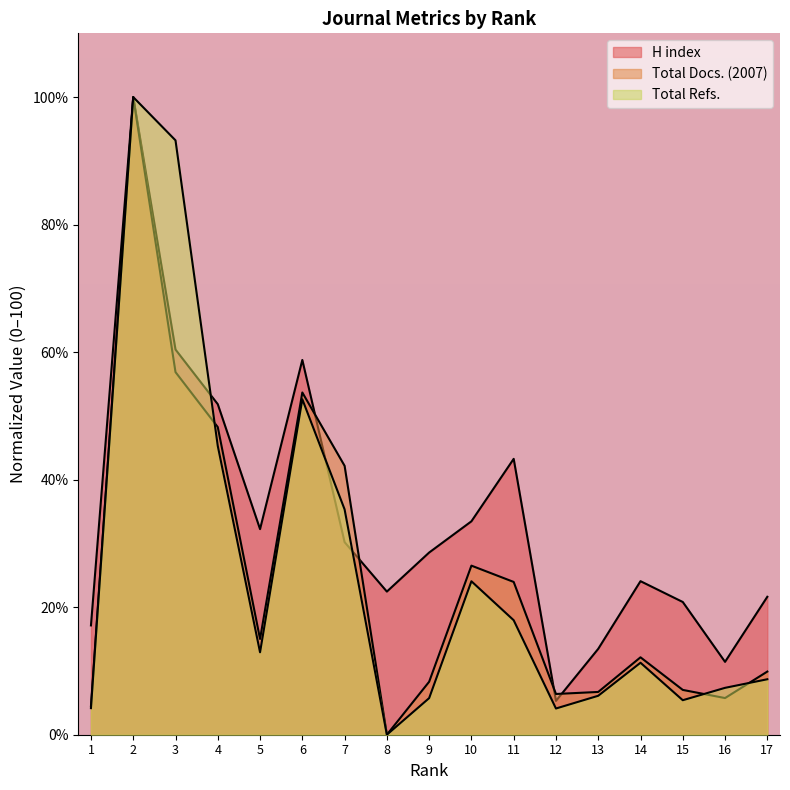

Reading left to right, list all the values displayed in this chart.

H index: 1=17.1	2=100.0	3=60.4	4=51.8	5=32.2	6=58.8	7=30.2	8=22.4	9=28.6	10=33.5	11=43.3	12=5.3	13=13.5	14=24.1	15=20.8	16=11.4	17=21.6
Total Docs. (2007): 1=4.5	2=100.0	3=56.9	4=48.2	5=15.0	6=53.7	7=42.2	8=0.0	9=8.3	10=26.5	11=24.0	12=6.4	13=6.7	14=12.1	15=7.0	16=5.8	17=9.9
Total Refs.: 1=4.2	2=100.0	3=93.2	4=45.3	5=12.9	6=52.6	7=35.3	8=0.0	9=5.7	10=24.1	11=18.0	12=4.1	13=6.1	14=11.3	15=5.4	16=7.4	17=8.7